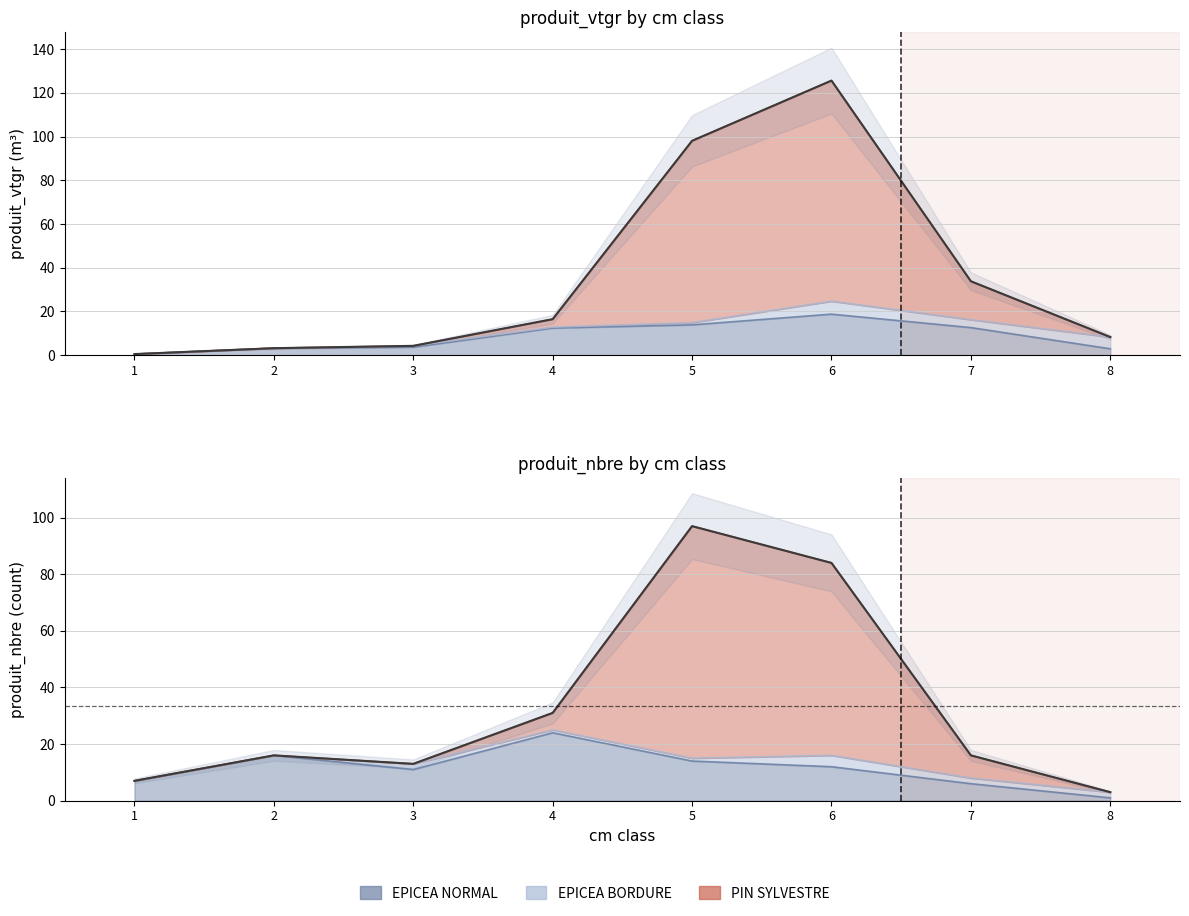

Is it true that EPICEA NORMAL equals 0.5 at 1?

True